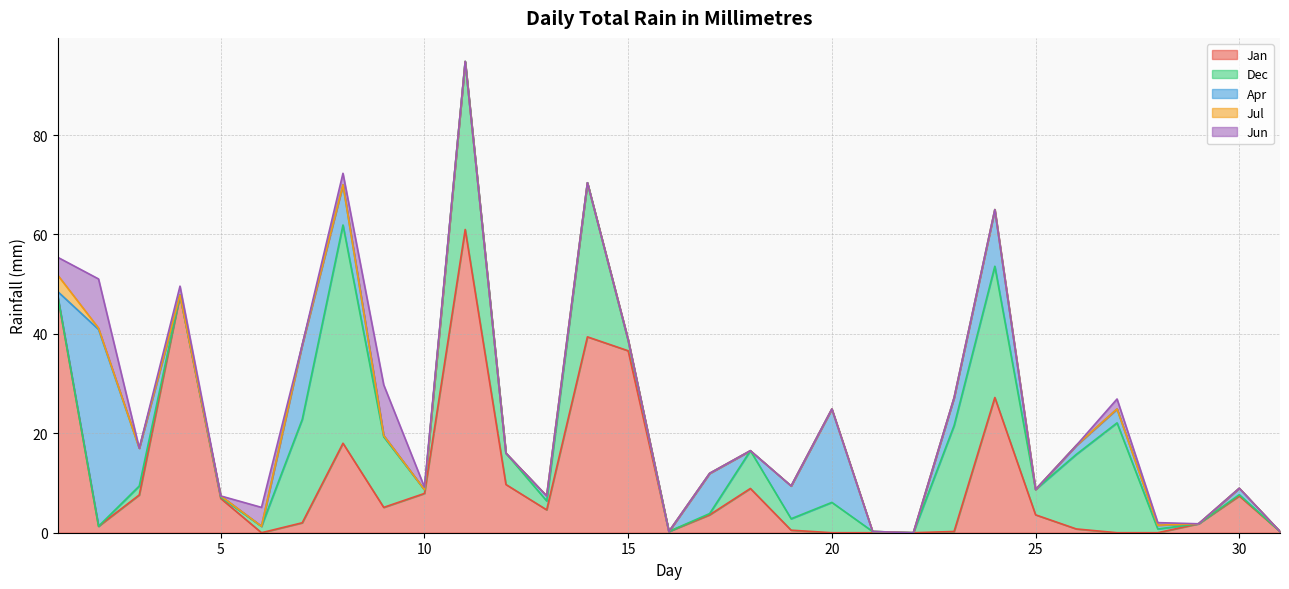

Reading right to left, list all the values displayed in this chart.

Jan: 0.2	7.4	1.8	0.0	0.0	0.8	3.6	27.2	0.2	0.0	0.0	0.0	0.5	8.9	3.6	0.2	36.6	39.4	4.6	9.7	61.0	7.9	5.1	18.0	2.0	0.0	6.9	47.8	7.6	1.3	47.5
Dec: 0.0	0.2	0.0	0.8	22.1	15.0	5.1	26.4	21.3	0.0	0.2	6.1	2.3	7.6	0.2	0.0	2.0	31.0	1.8	6.3	33.8	0.8	14.2	43.9	20.8	1.3	0.2	0.0	1.8	0.0	0.0
Apr: 0.0	1.3	0.0	0.8	2.8	1.8	0.0	11.4	5.6	0.0	0.0	18.8	6.6	0.0	8.1	0.0	0.2	0.0	1.0	0.0	0.0	0.0	0.2	8.1	15.0	0.0	0.2	0.0	7.6	39.6	1.0
Jul: 0.0	0.0	0.0	0.0	0.0	0.0	0.0	0.0	0.0	0.0	0.0	0.0	0.0	0.0	0.0	0.0	0.0	0.0	0.0	0.0	0.0	0.0	0.0	0.0	0.0	0.0	0.0	0.0	0.0	0.2	3.3
Jun: 0.0	0.0	0.0	0.5	2.0	0.0	0.0	0.0	0.0	0.0	0.0	0.0	0.0	0.0	0.0	0.0	0.0	0.0	0.0	0.0	0.0	0.5	10.2	2.3	0.0	3.8	0.0	1.8	0.0	9.9	3.6